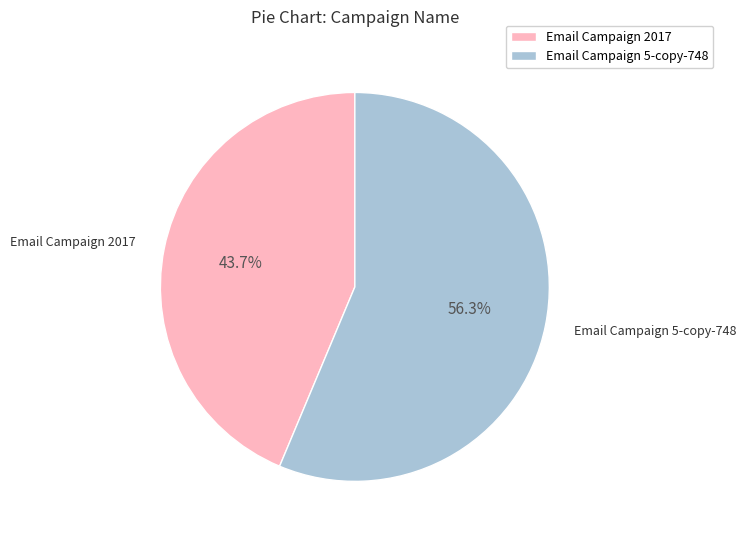

Which slice is the smallest?

Email Campaign 2017